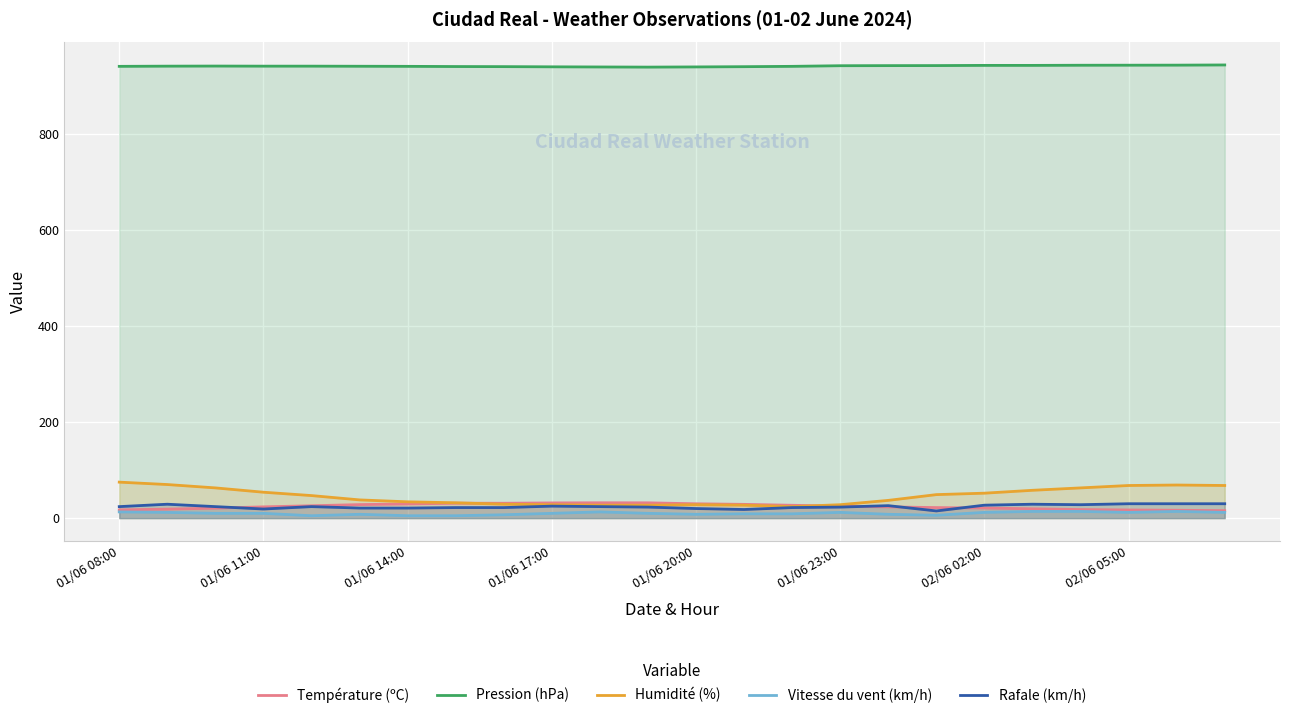

True or false: Pression (hPa) and Température (ºC) intersect in this chart.

False